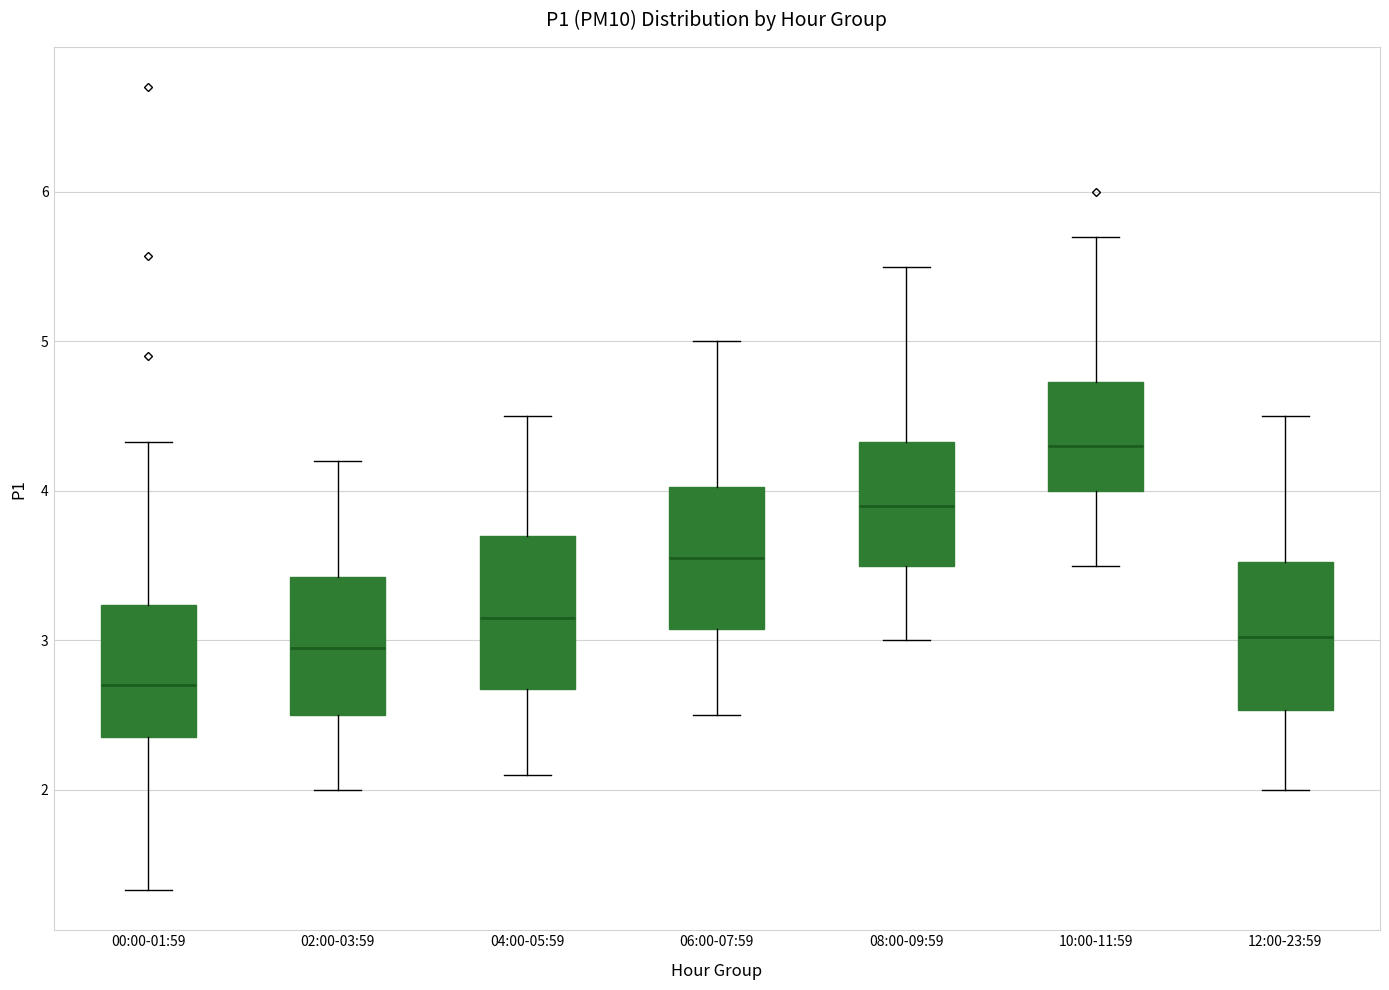

Where is the upper edge of the box for 06:00-07:59 on the y-axis? The values are not printed on the chart, so give them approximately, as read against the axis.

4.0